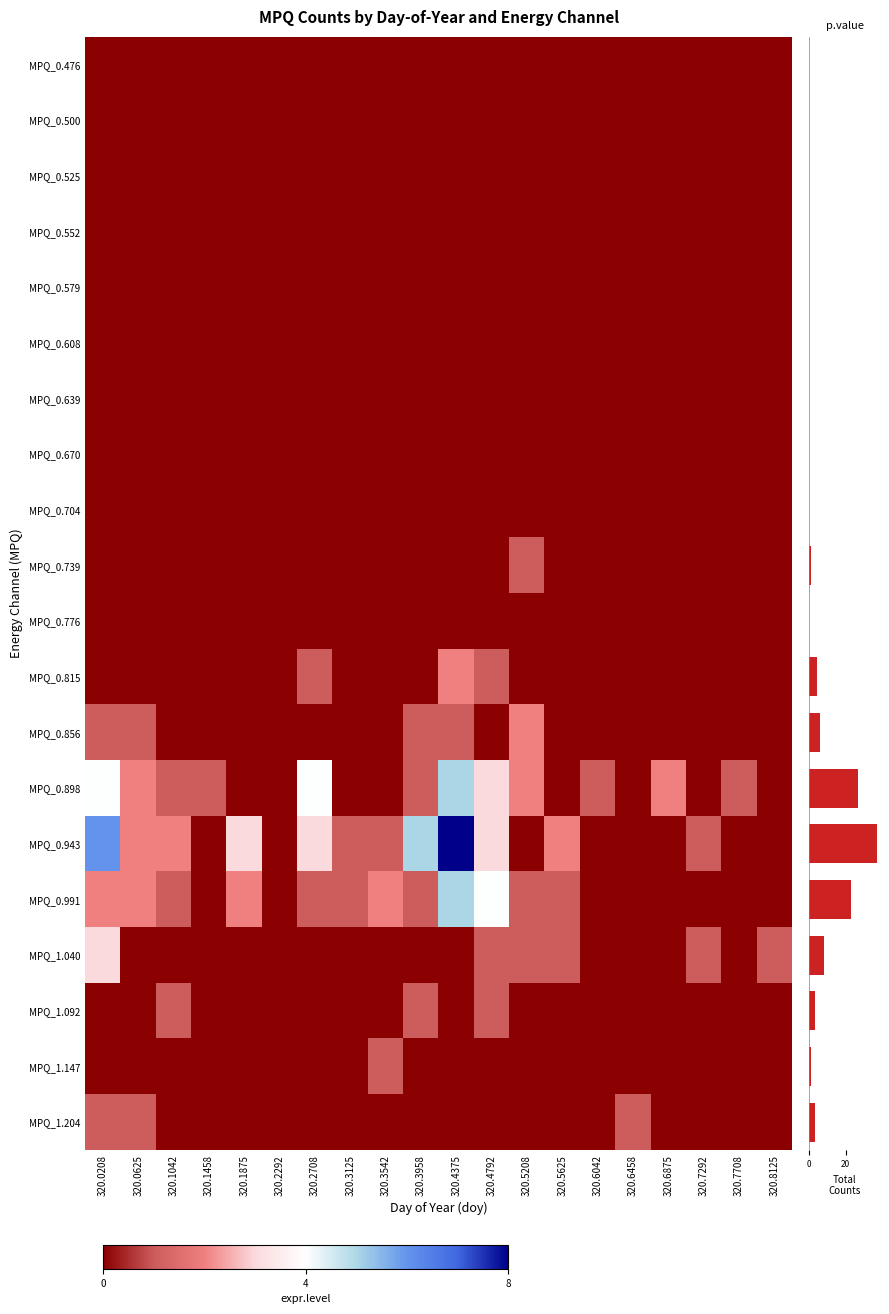

The MPQ_0.856 series shows -1 at 320.5625. True or false?

False